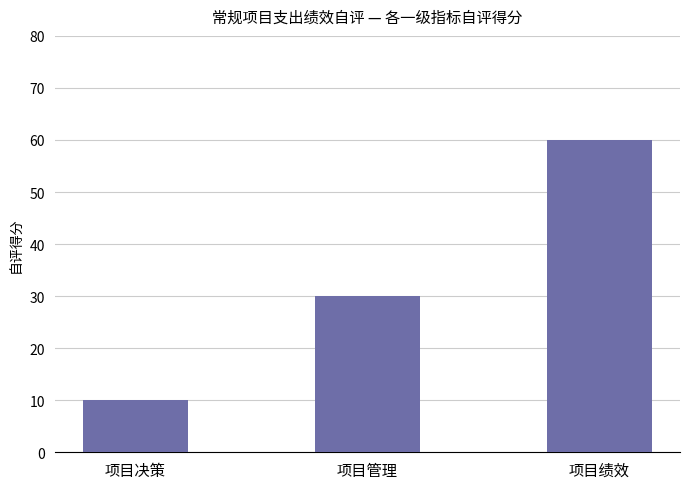

What is the ratio of the value at 项目决策 to the value at 项目绩效?

0.2